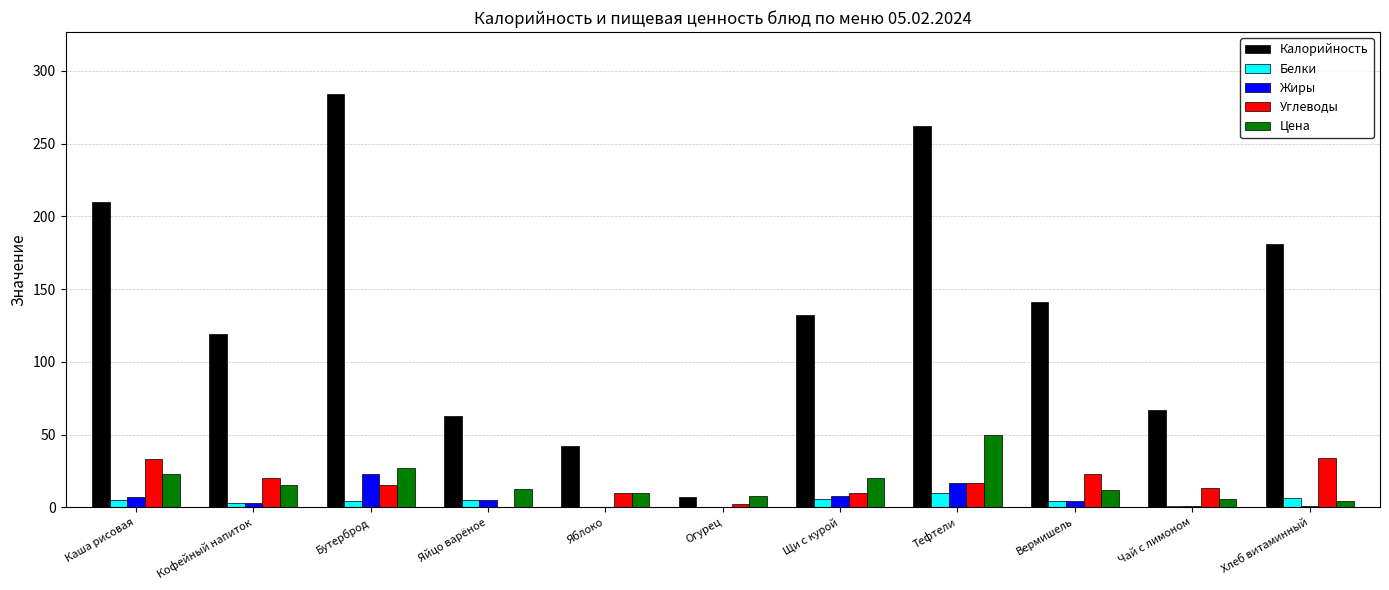

Are the bars grouped side by side (vs. stacked)?

Yes